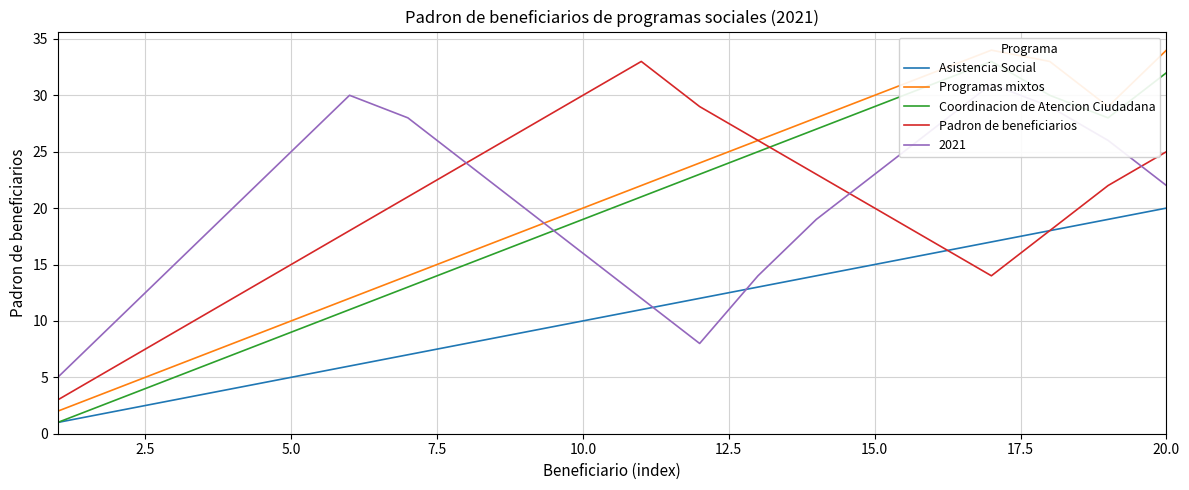

Is it true that Padron de beneficiarios equals 25 at 20.0?

True